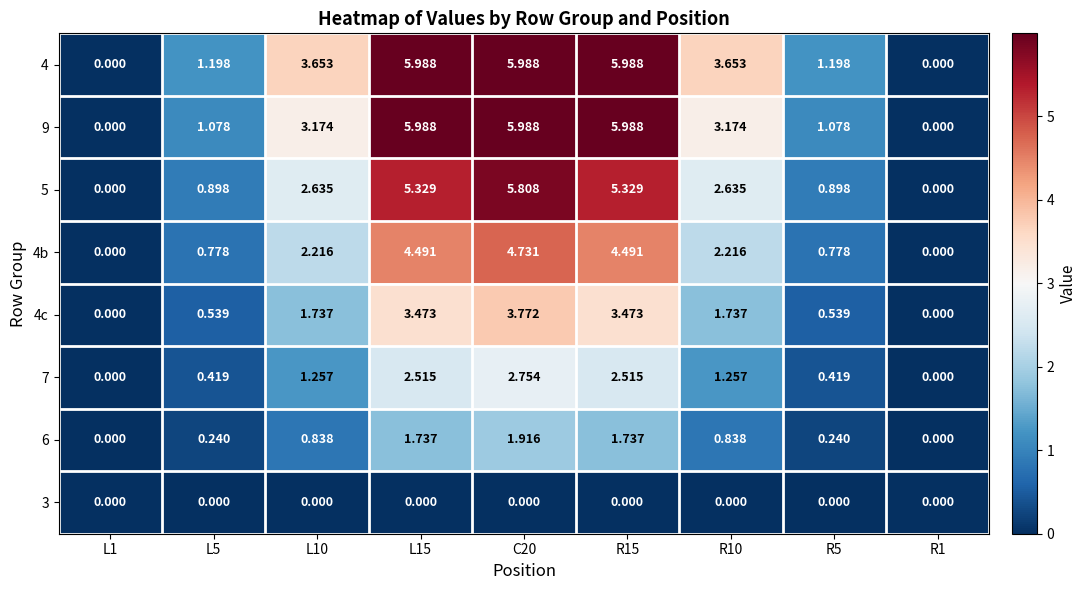

Is the value of 4b at R5 greater than the value of 5 at L15?

No